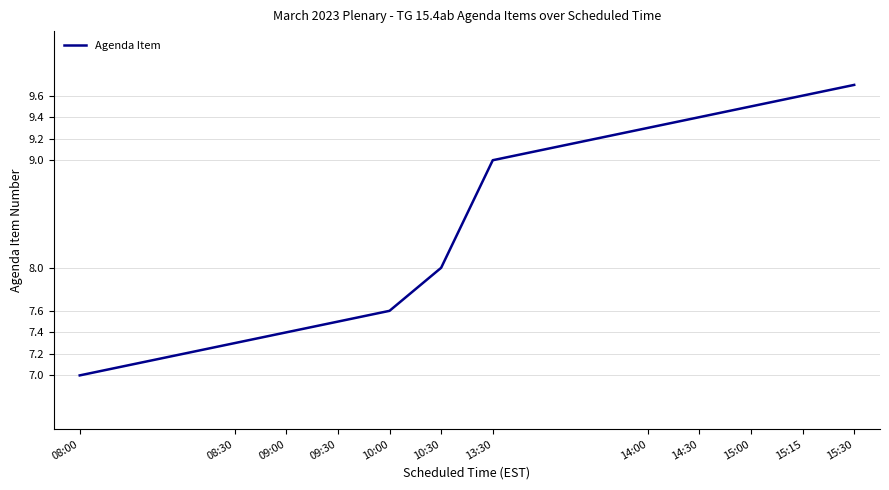

What is the maximum value shown in the chart?

9.7